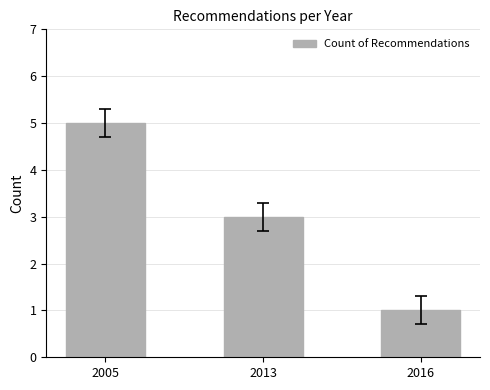

Which has a higher value, 2013 or 2016?

2013